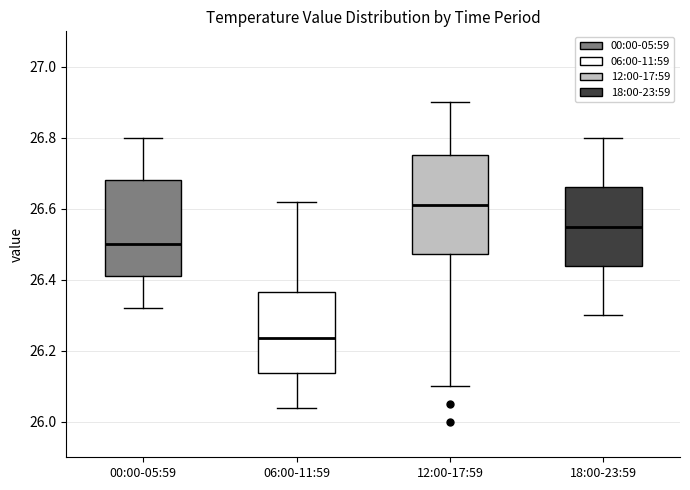

Reading left to right, transcribe this box plot: for each box, give where its median line is, the range the box spans, and where its two whiskers end, as read against the y-axis. The values are not printed on the chart, so give them approximately, as read against the axis.

00:00-05:59: median 26.50, box 26.42 to 26.68, whiskers 26.32 to 26.80
06:00-11:59: median 26.24, box 26.14 to 26.36, whiskers 26.04 to 26.62
12:00-17:59: median 26.62, box 26.48 to 26.76, whiskers 26.10 to 26.90
18:00-23:59: median 26.56, box 26.44 to 26.66, whiskers 26.30 to 26.80